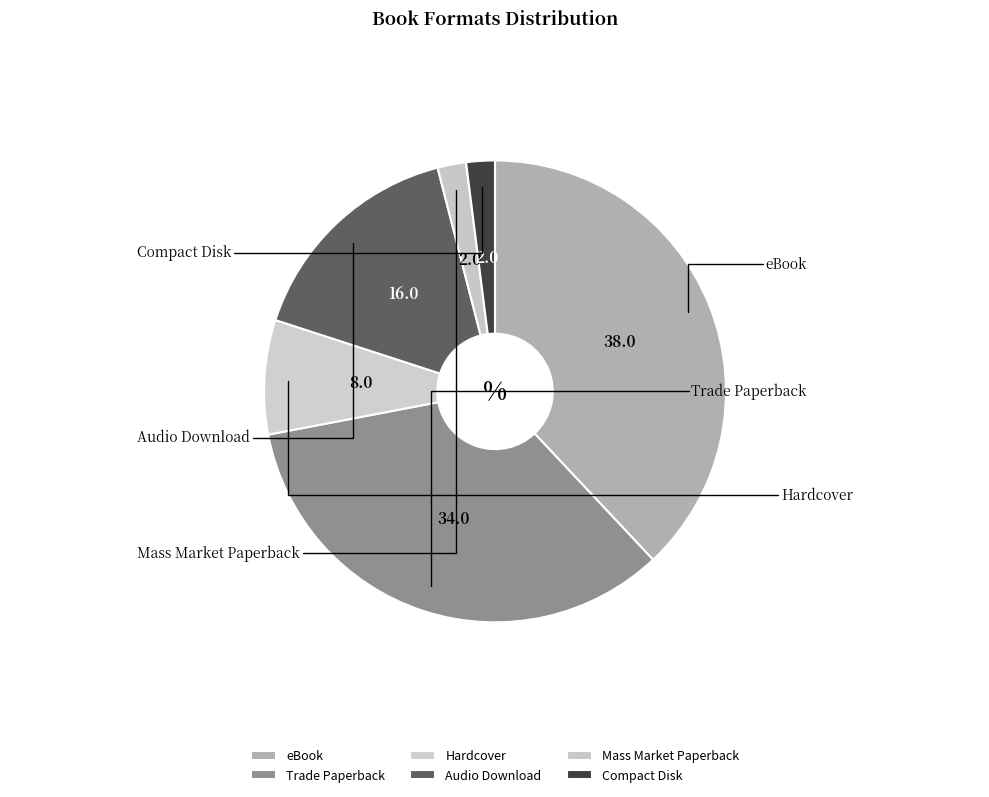

The Trade Paperback slice represents 34% of the pie. True or false?

True